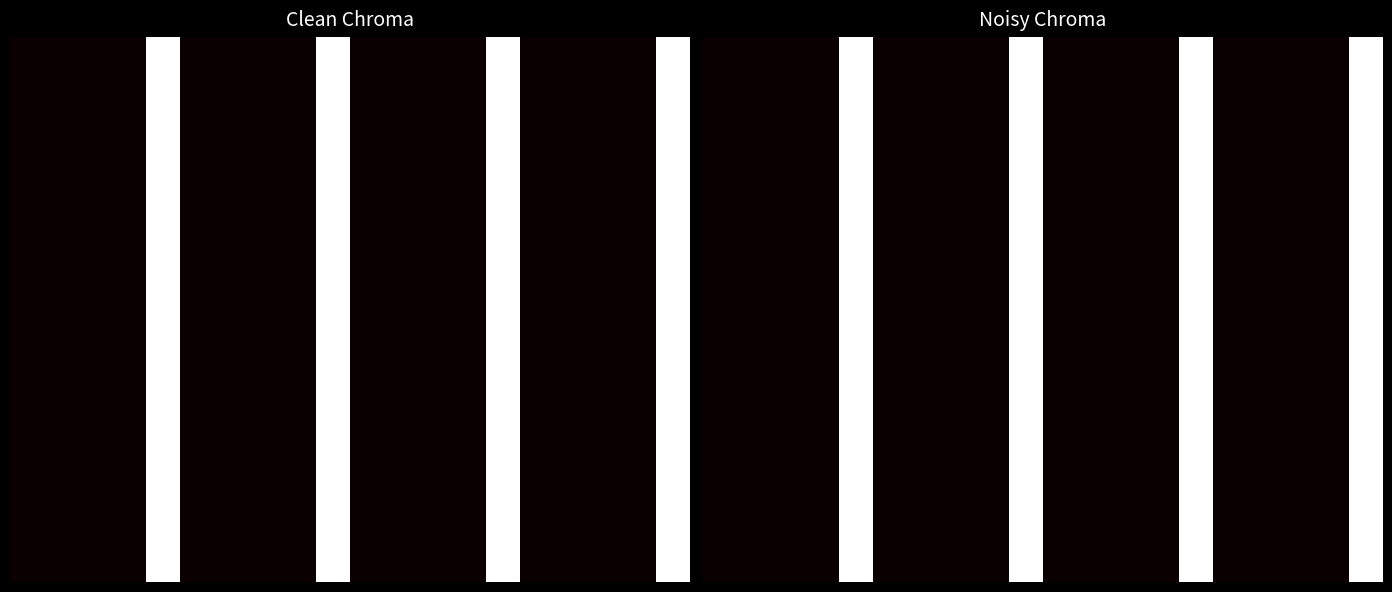

What is the maximum value for 15.0?

1.0